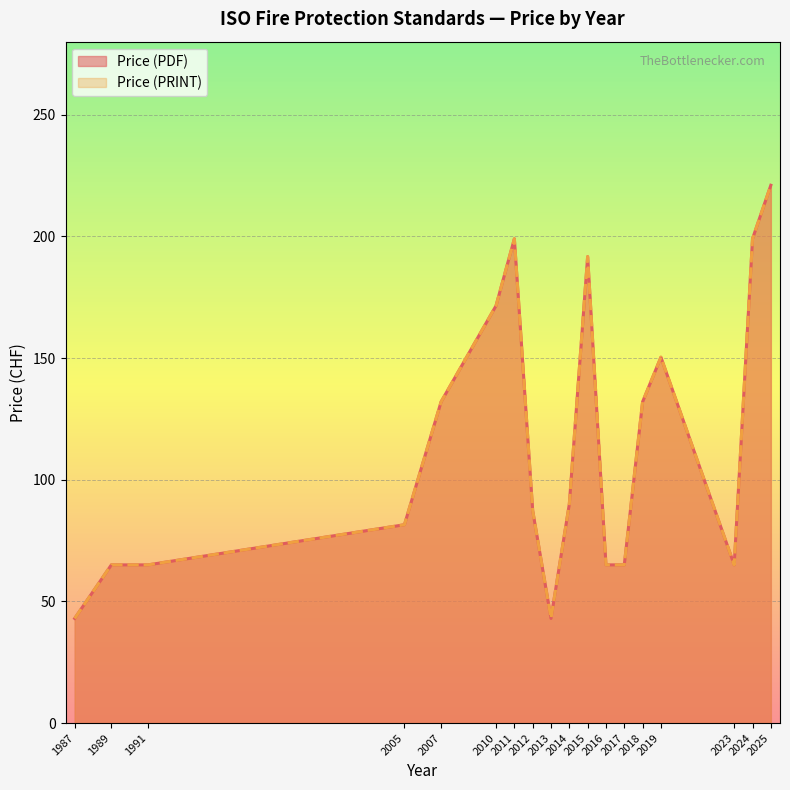

Where is Price (PDF) nearest to the value 132?

2007